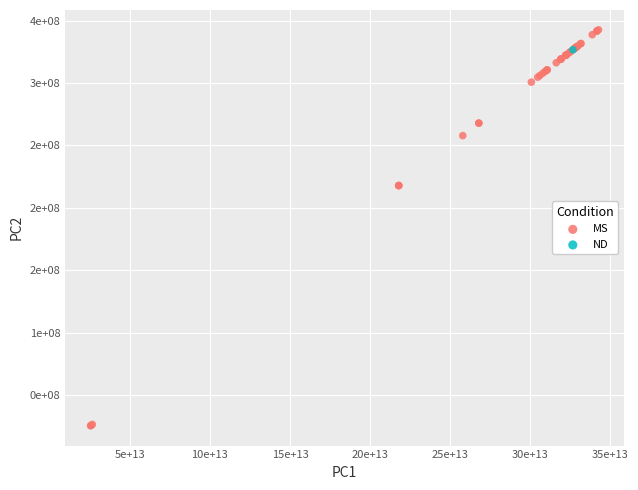

What are all the series names shown in the legend?

MS, ND